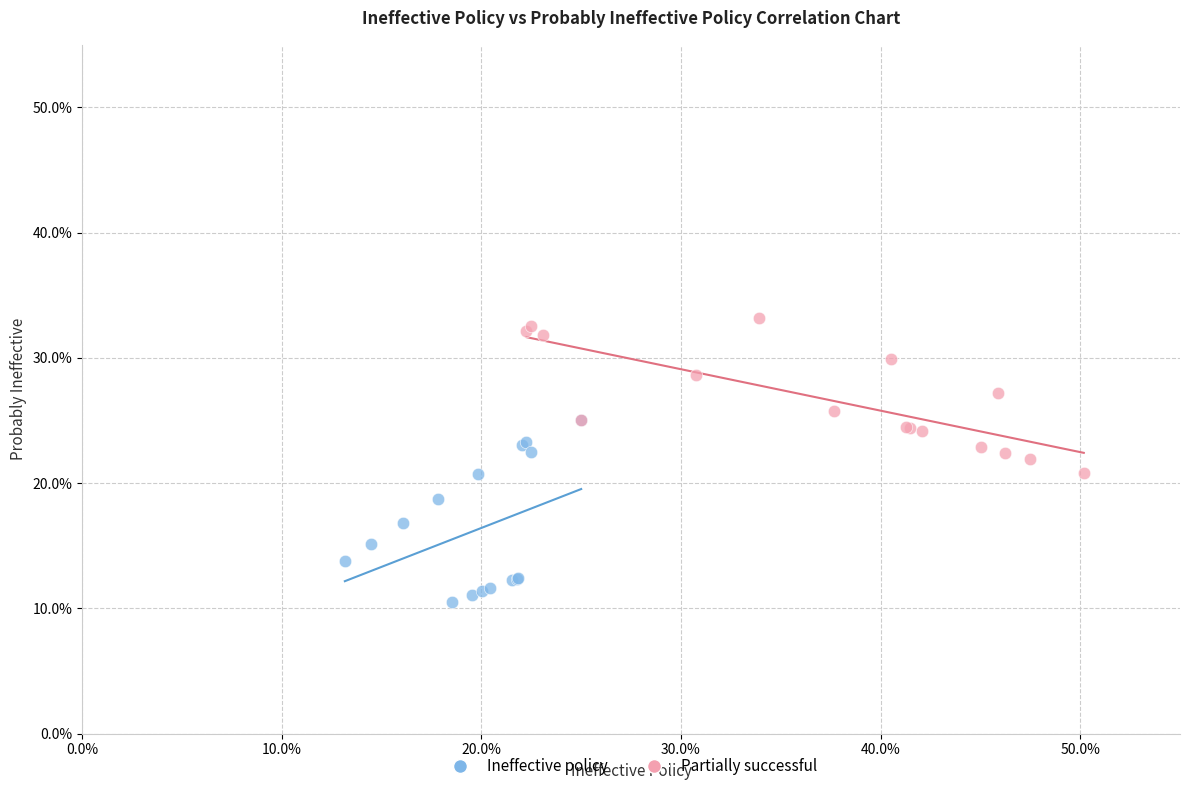

Which series has the largest Y range (max minus min)?

Ineffective policy